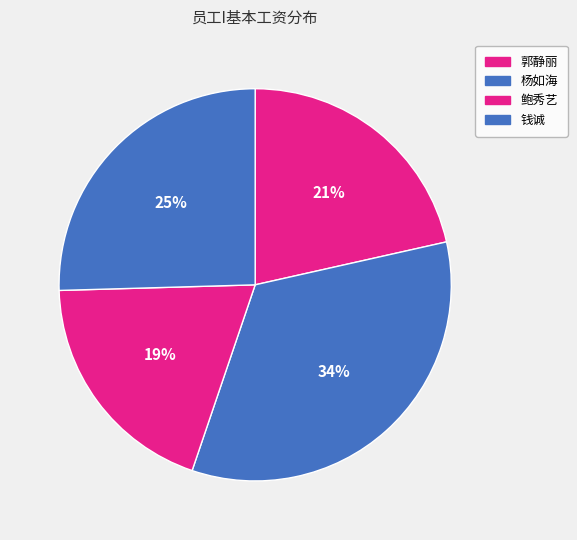

True or false: 郭静丽 accounts for 21% of the total.

True